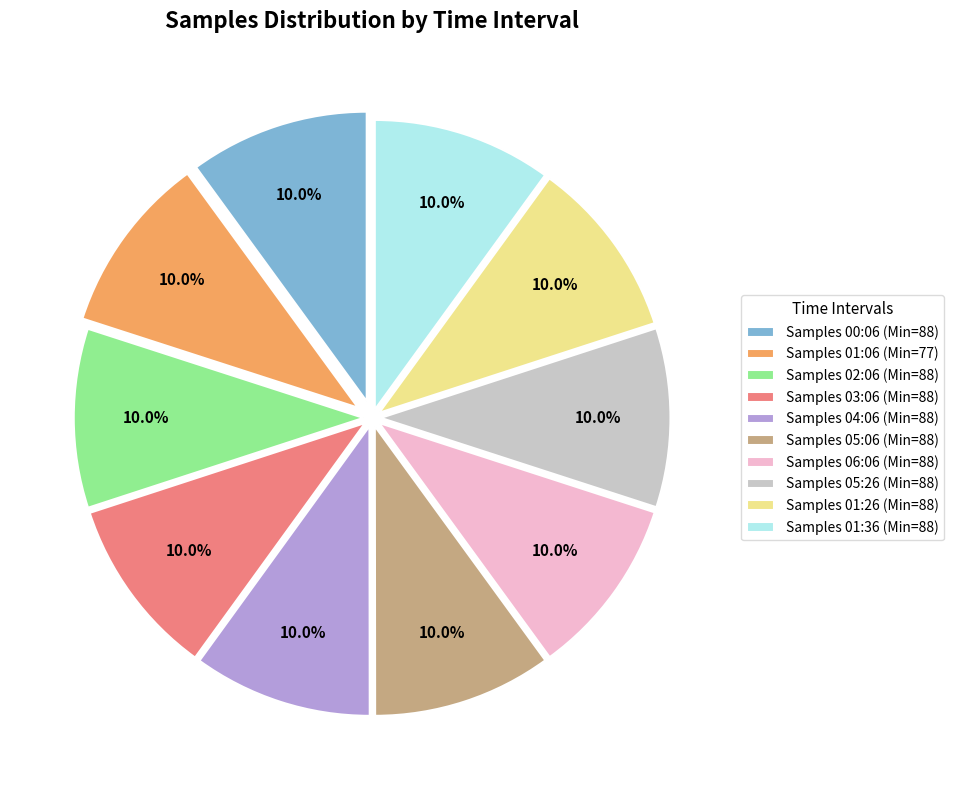

Does Samples 05:06 (Min=88) represent more than half of the total?

No